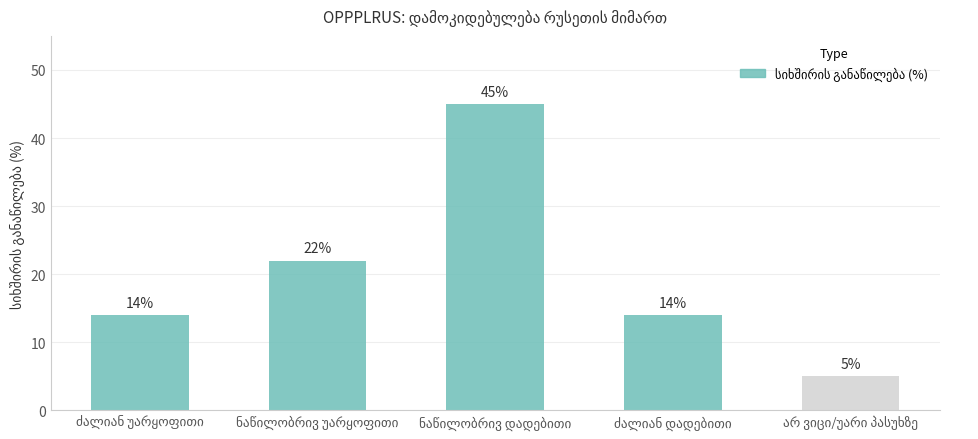

What is the maximum value shown in the chart?

45